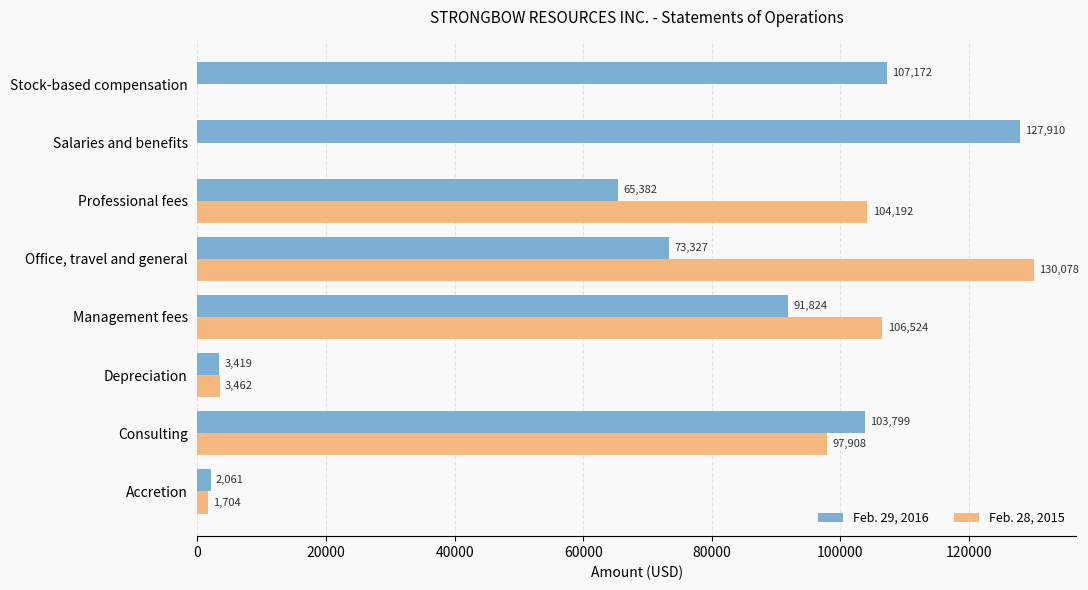

Which series changed the most between Accretion and Professional fees?

Feb. 28, 2015